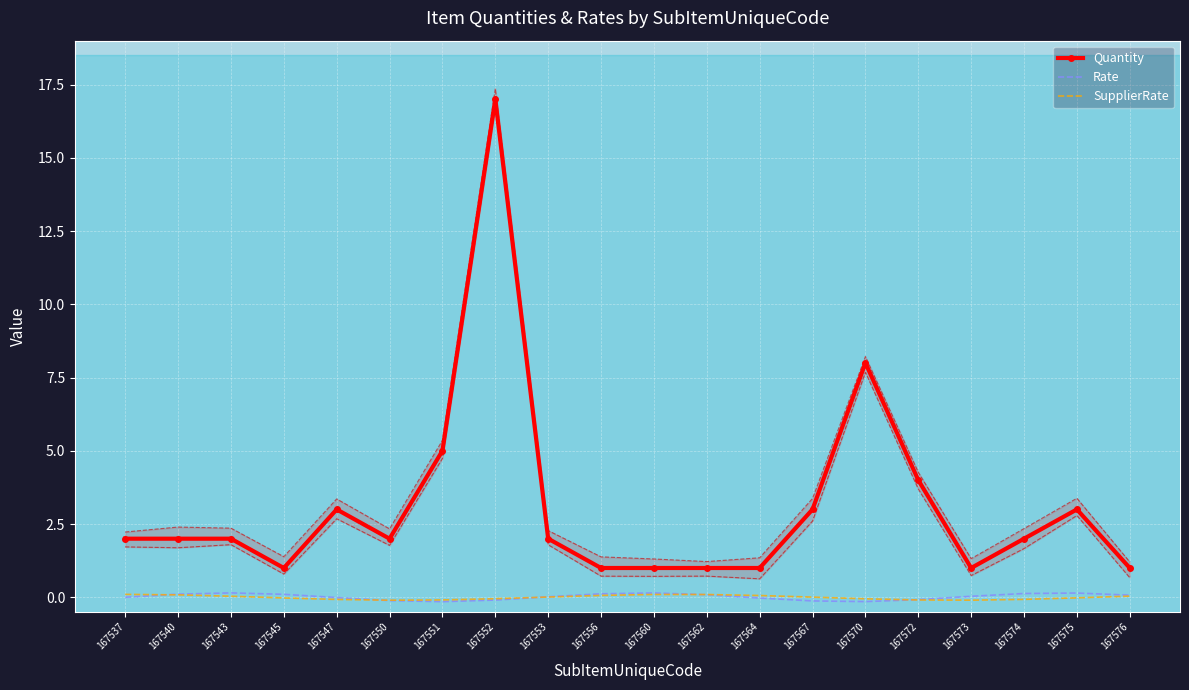

Which series changed the most between 167543 and 167570?

Quantity